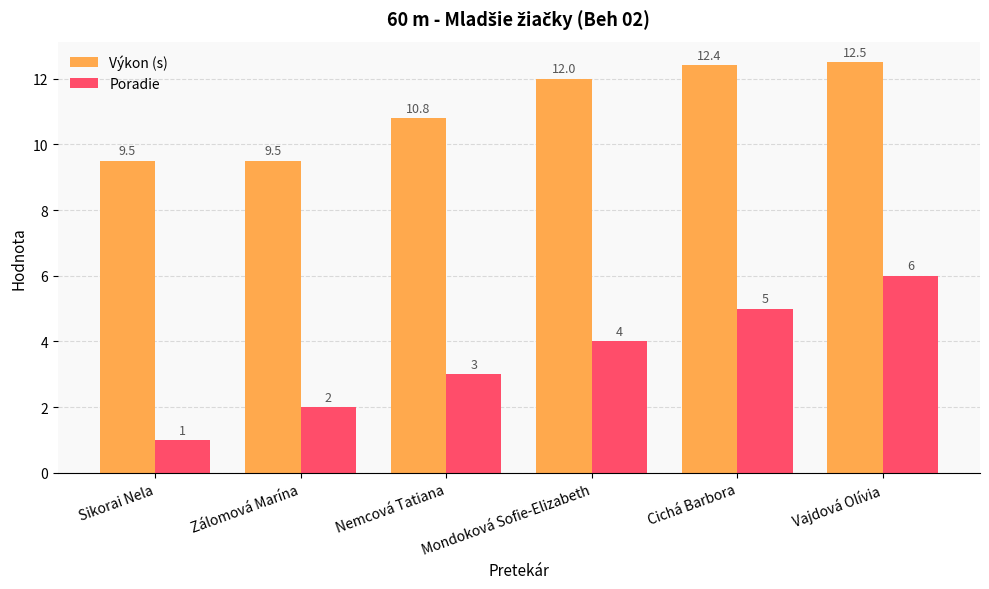

How many bars are there in total?

12